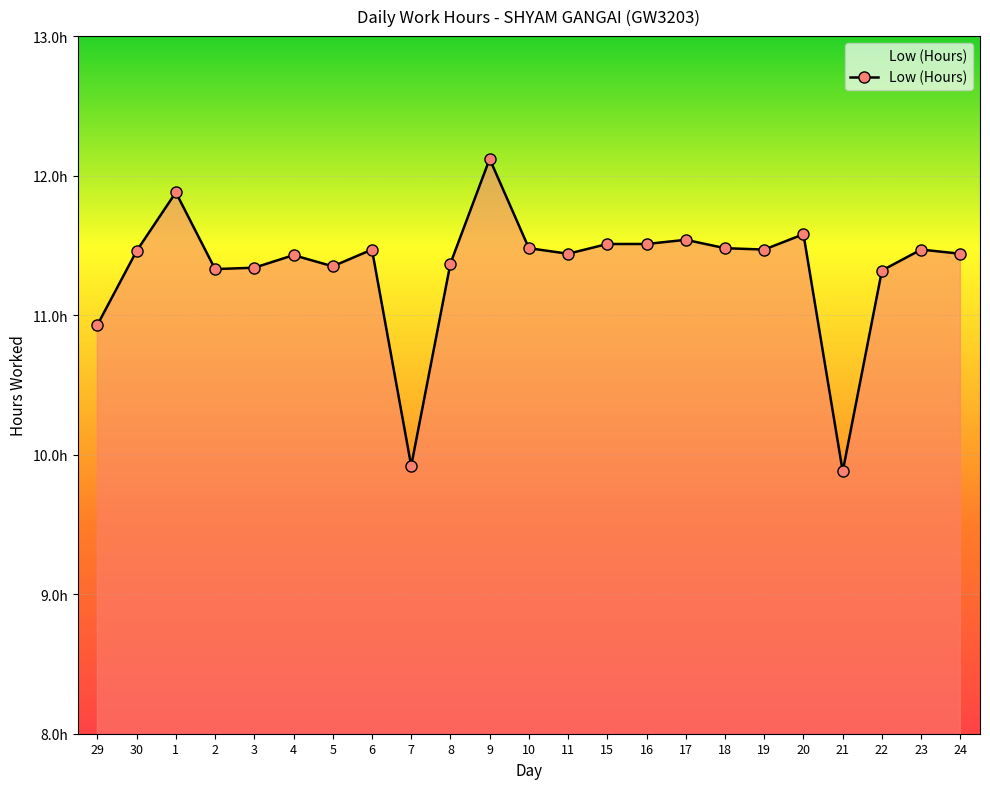

What is the change in value from 8 to 15?

+0.1